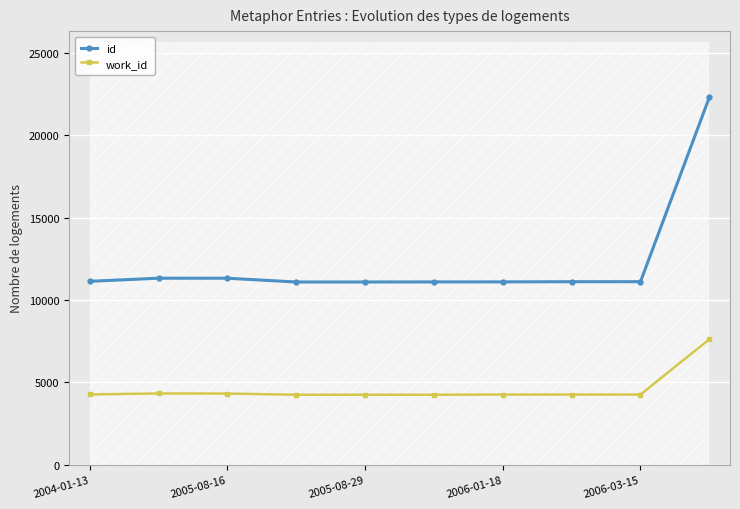

Where is the first local maximum for work_id?

2005-08-16